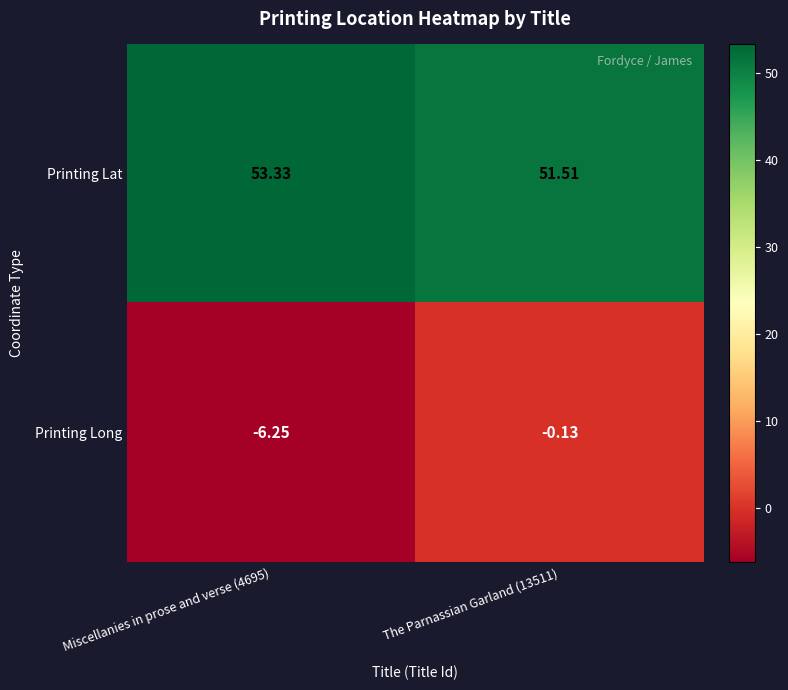

Between Miscellanies in prose and verse (4695) and The Parnassian Garland (13511), which series saw the biggest shift?

Printing Long